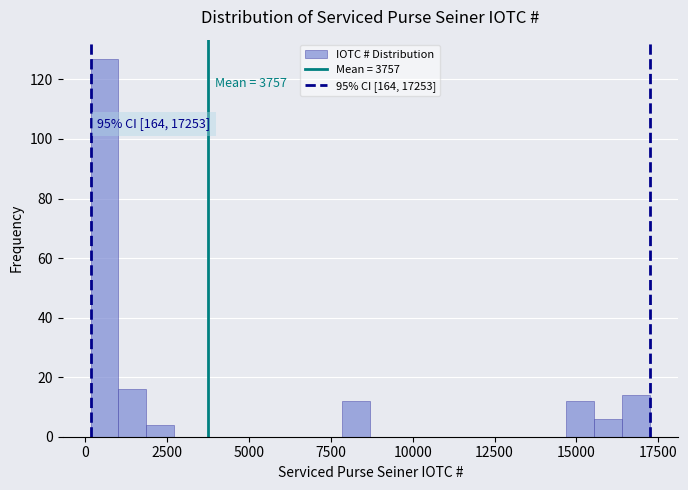

Around what value on the x-axis is the tallest bar? Give the approximate position of its centre, as read against the axis.

500